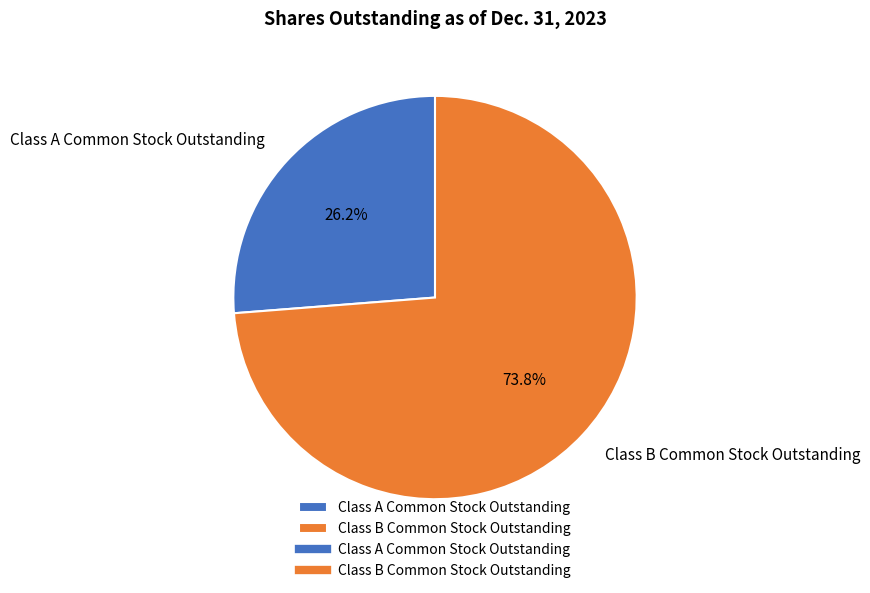

What percentage is NOT represented by Class A Common Stock Outstanding?

73.8%